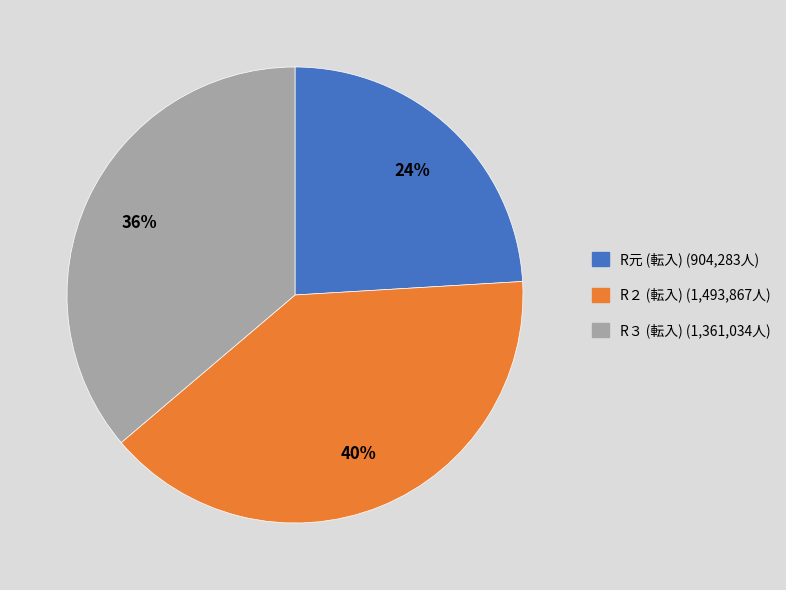

How many segments does this pie chart have?

3